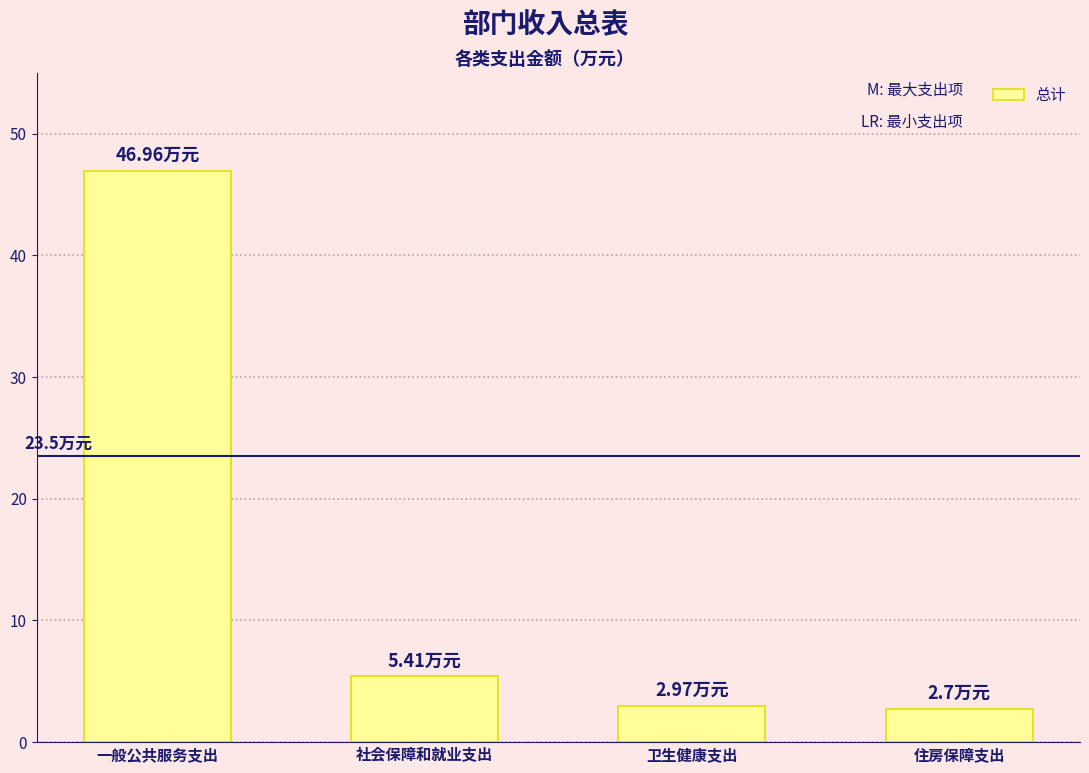

The chart shows a value of 78.4 at 一般公共服务支出. True or false?

False